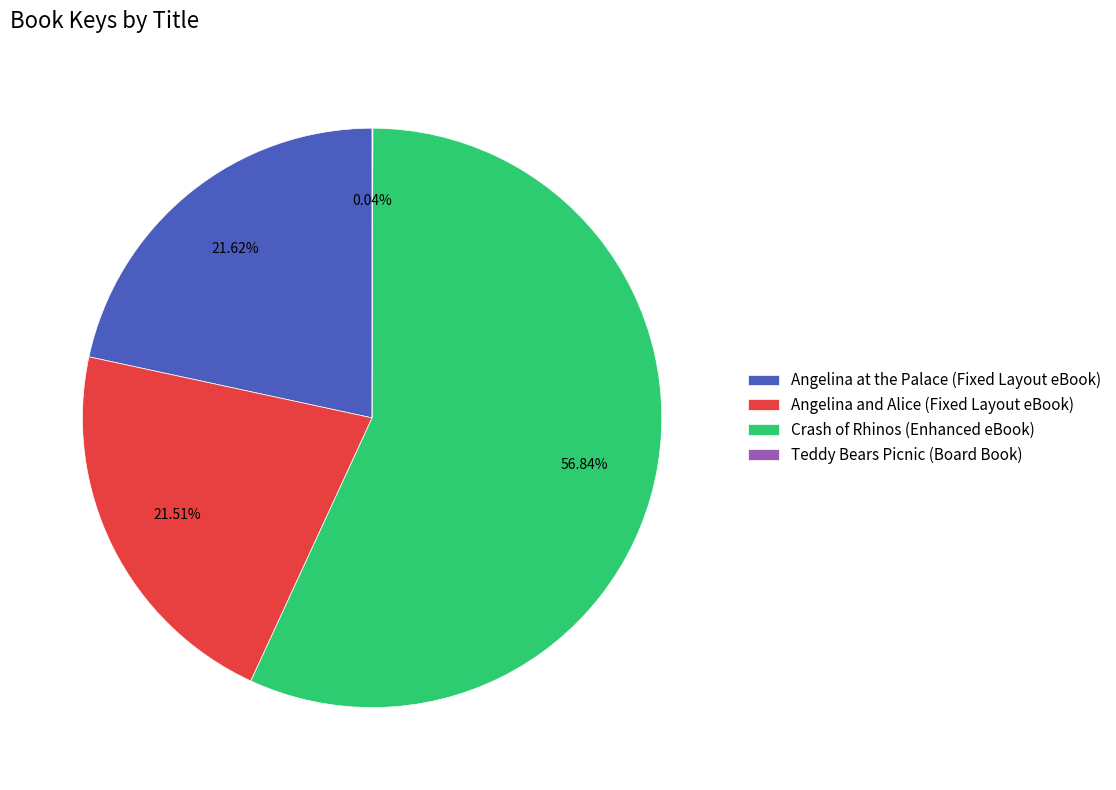

Is there a majority slice in this chart?

Yes